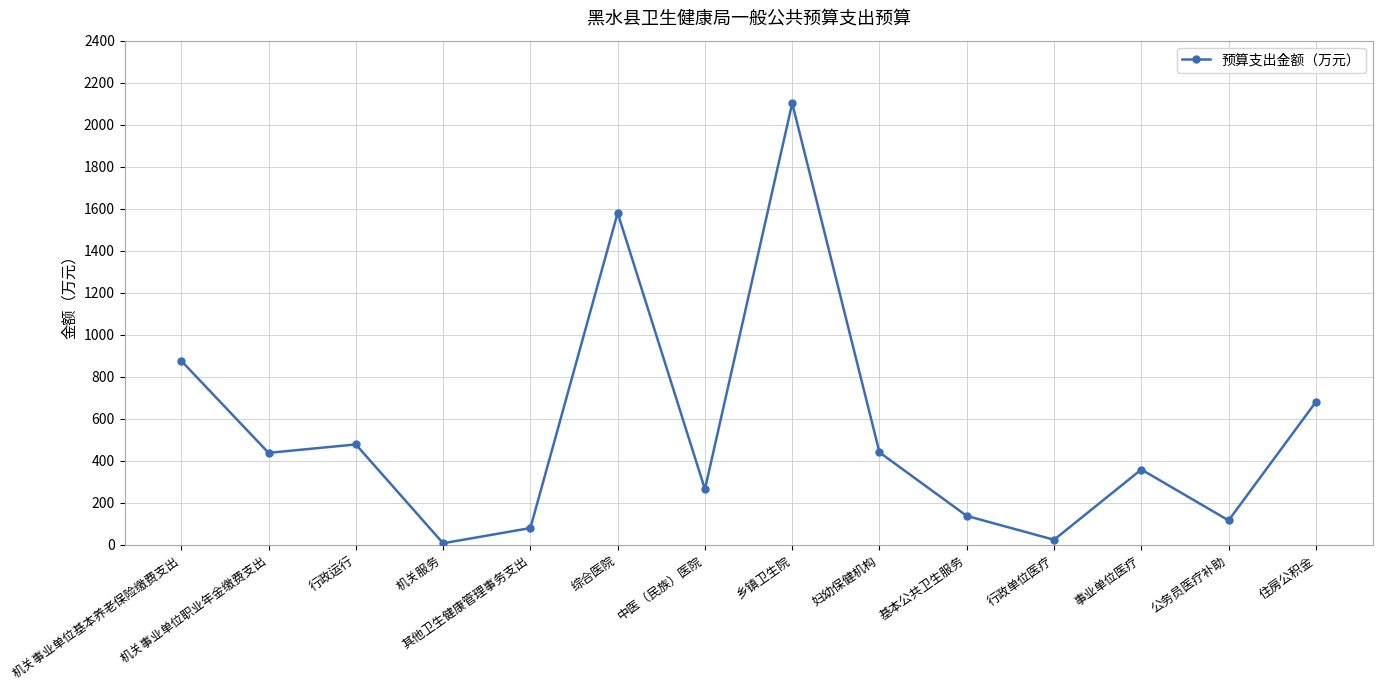

What position from the left is 行政运行?

3